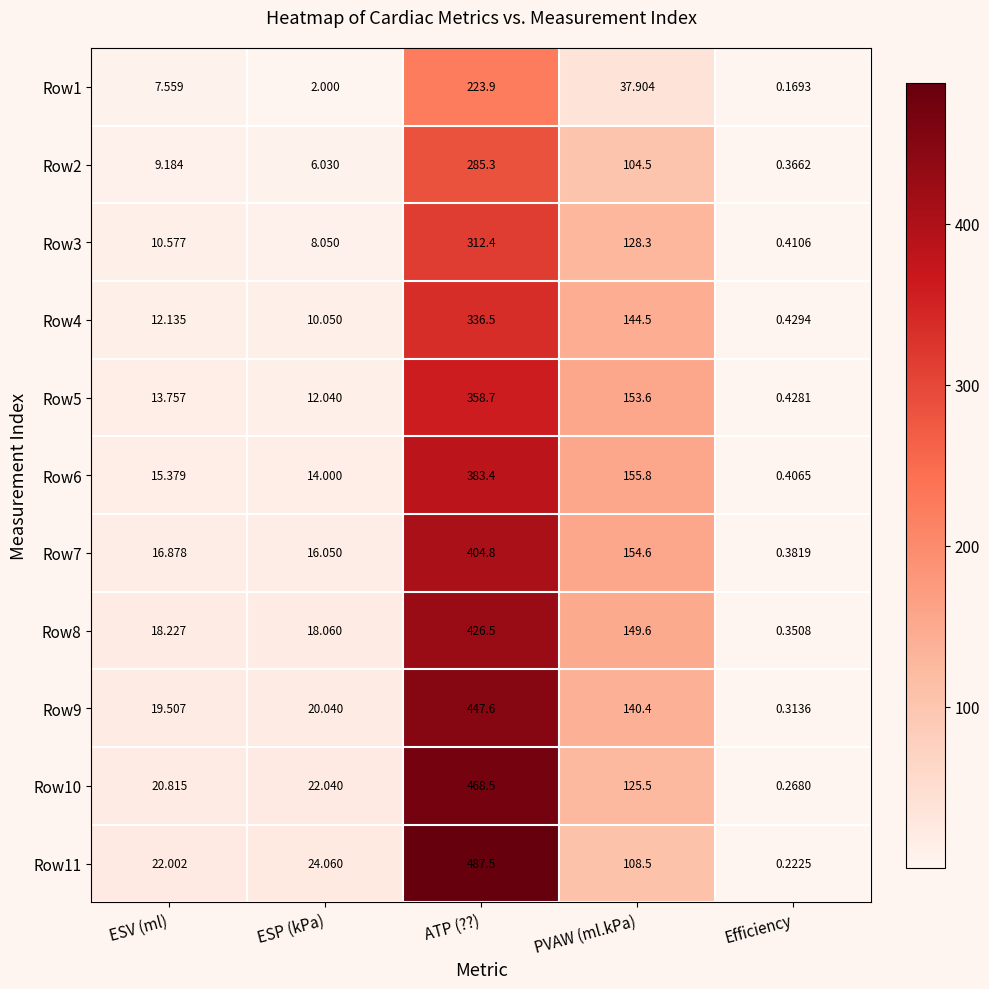

Where is Row10 nearest to the value 234?

PVAW (ml.kPa)